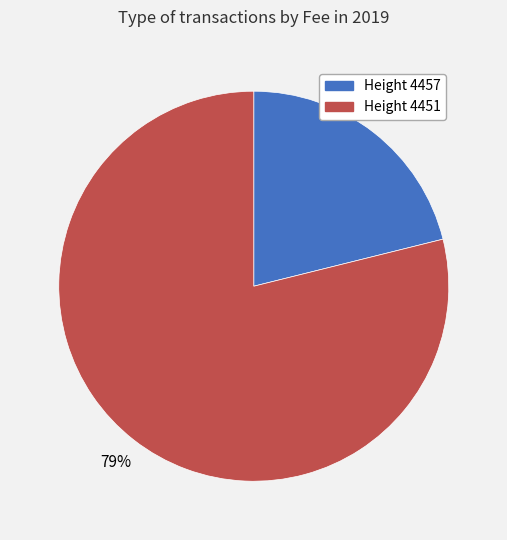

How many segments does this pie chart have?

2